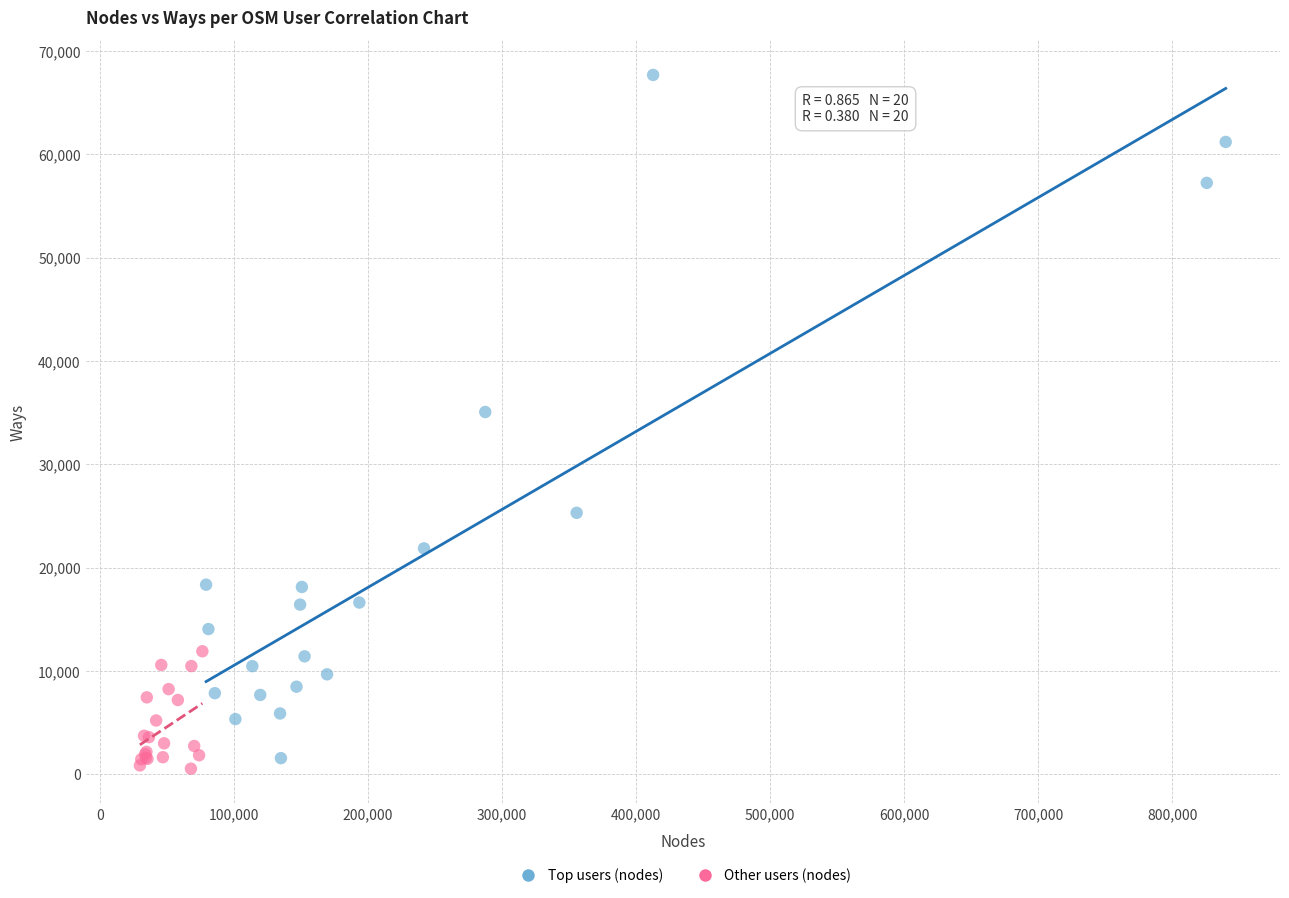

Which series has the largest Y range (max minus min)?

Top users (nodes)